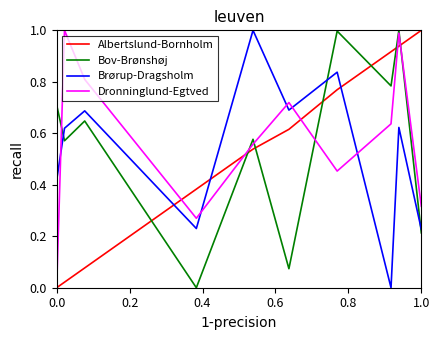

How many distinct data groups are displayed?

4